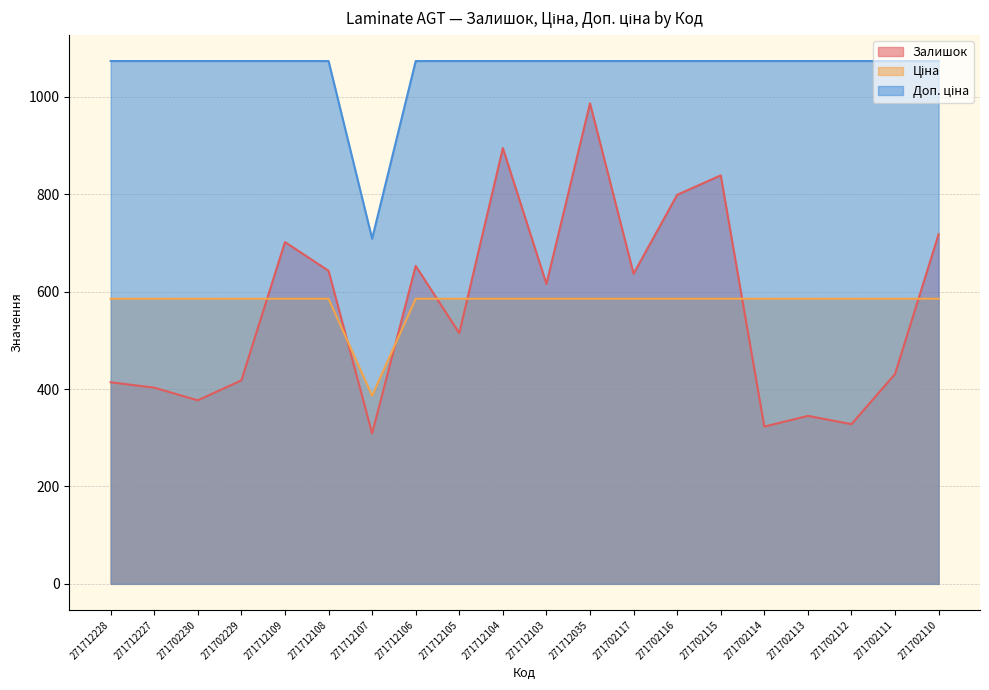

Reading right to left, what are all the values shown in this chart?

Залишок: 271702110=718.0	271702111=431.0	271702112=328.0	271702113=345.0	271702114=323.0	271702115=839.0	271702116=799.0	271702117=637.0	271712035=987.0	271712103=616.0	271712104=895.0	271712105=515.0	271712106=653.0	271712107=309.0	271712108=643.0	271712109=702.0	271702229=418.0	271702230=377.0	271712227=403.0	271712228=414.0
Ціна: 271702110=1073.8	271702111=1073.8	271702112=1073.8	271702113=1073.8	271702114=1073.8	271702115=1073.8	271702116=1073.8	271702117=1073.8	271712035=1073.8	271712103=1073.8	271712104=1073.8	271712105=1073.8	271712106=1073.8	271712107=709.0	271712108=1073.8	271712109=1073.8	271702229=1073.8	271702230=1073.8	271712227=1073.8	271712228=1073.8
Доп. ціна: 271702110=585.6	271702111=585.6	271702112=585.6	271702113=585.6	271702114=585.6	271702115=585.6	271702116=585.6	271702117=585.6	271712035=585.6	271712103=585.6	271712104=585.6	271712105=585.6	271712106=585.6	271712107=386.5	271712108=585.6	271712109=585.6	271702229=585.6	271702230=585.6	271712227=585.6	271712228=585.6